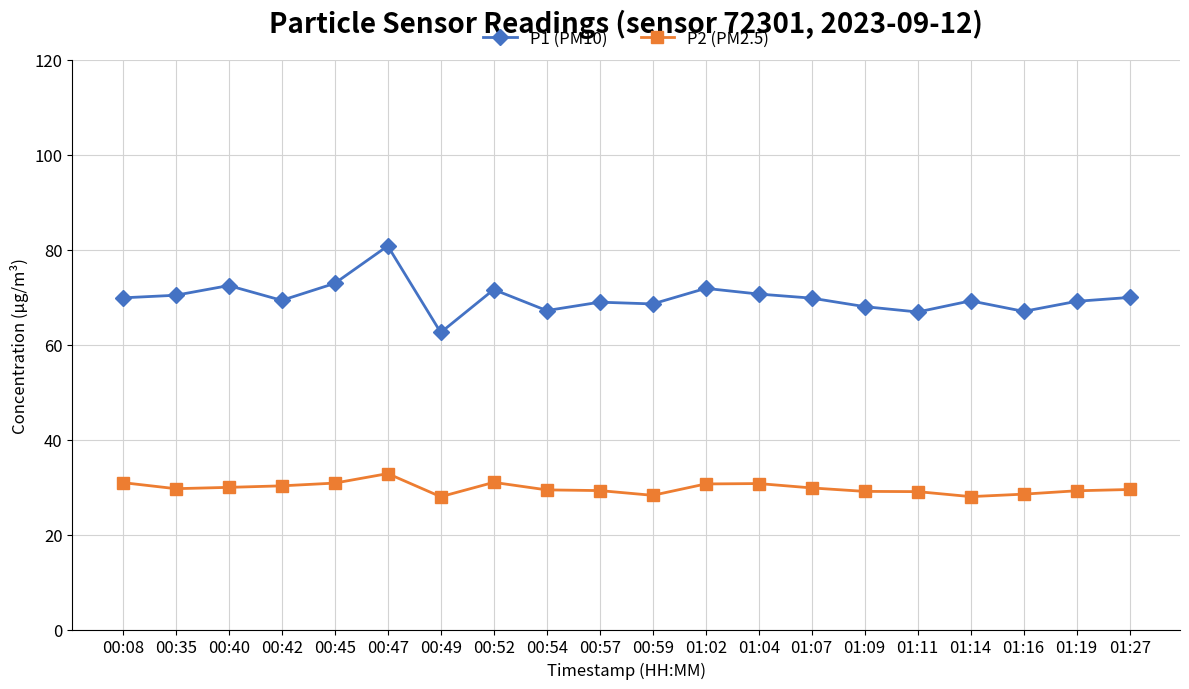

The value of P1 (PM10) at 01:14 is 94.3. True or false?

False